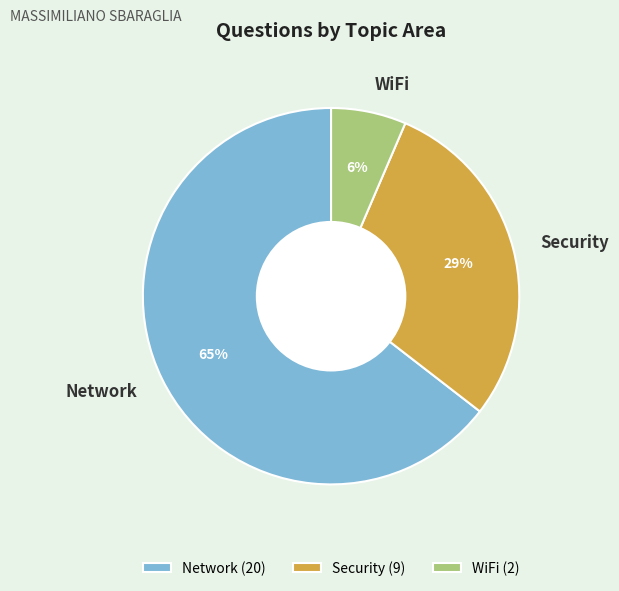

To the nearest percent, what is the average slice percentage?

33%